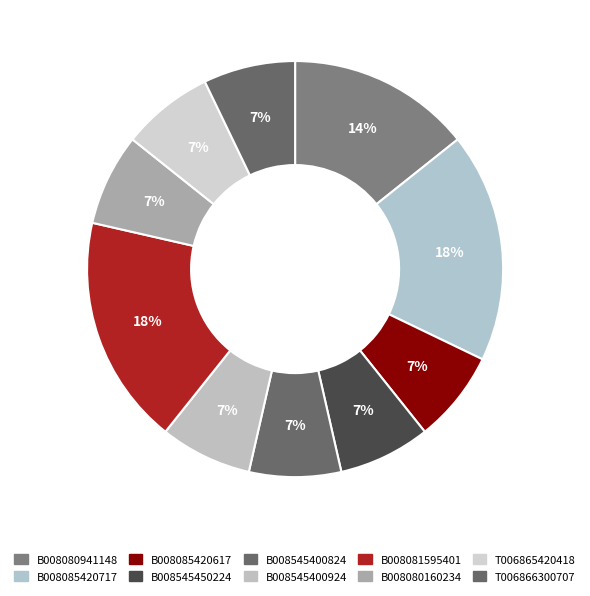

Between B008080160234 and B008085420617, which is larger?

B008080160234